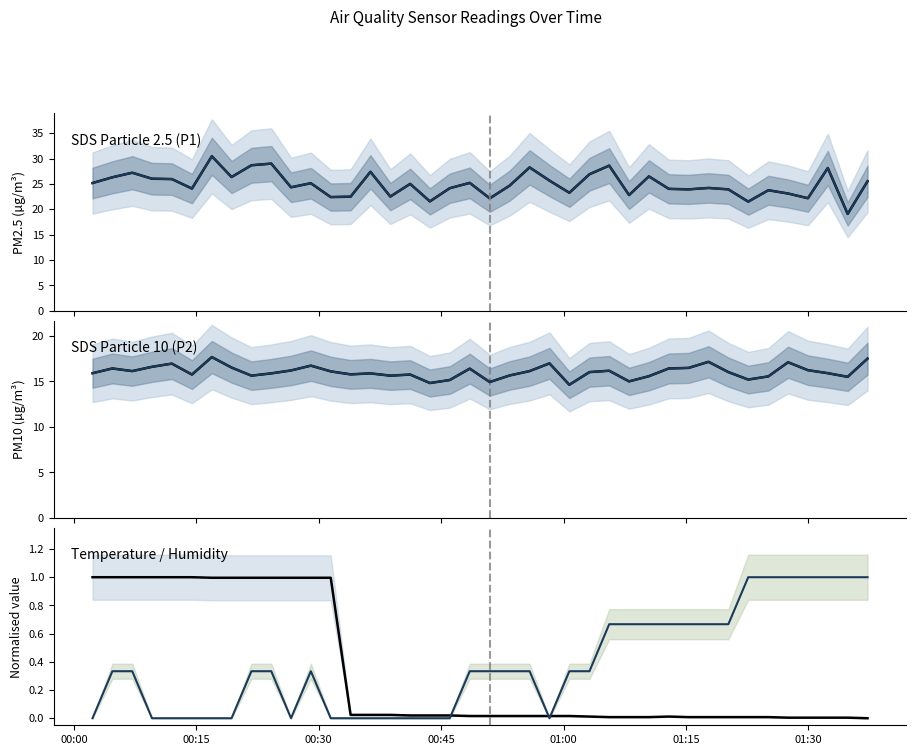

True or false: Humidity (norm.) and SDS_P1 median cross at least once.

False